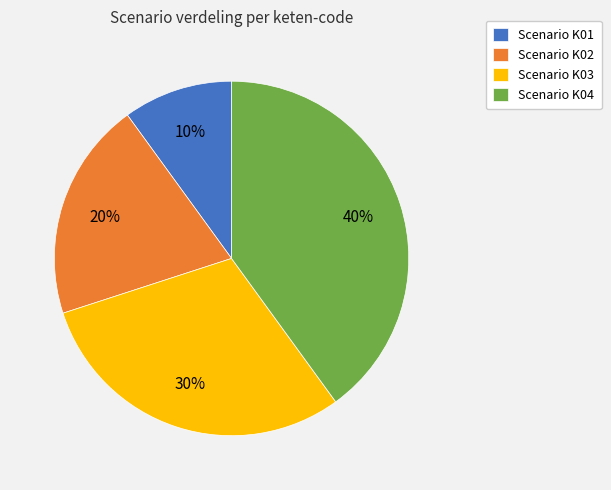

The Scenario K01 slice represents 10% of the pie. True or false?

True